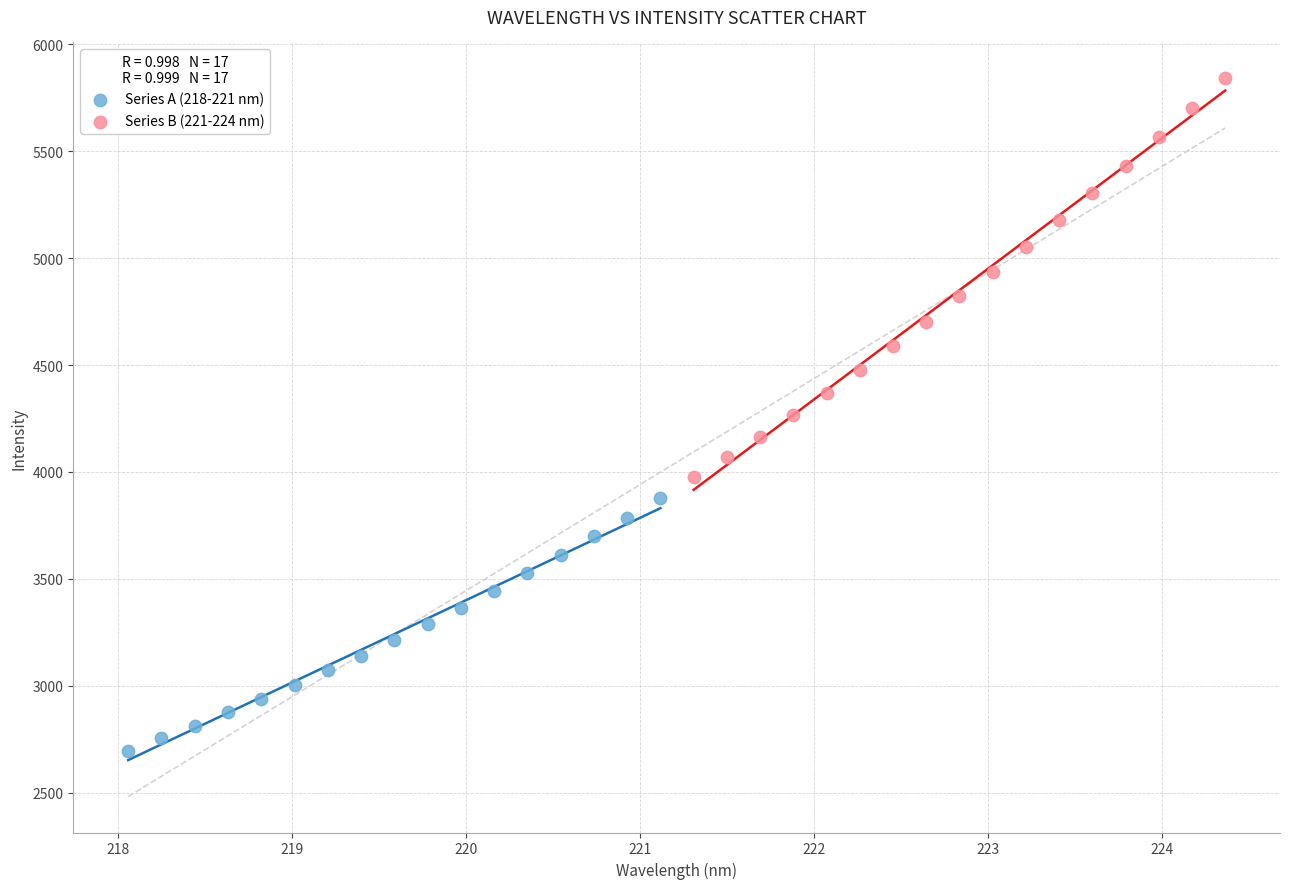

Which series contains the highest Y value?

Series B (221-224 nm)